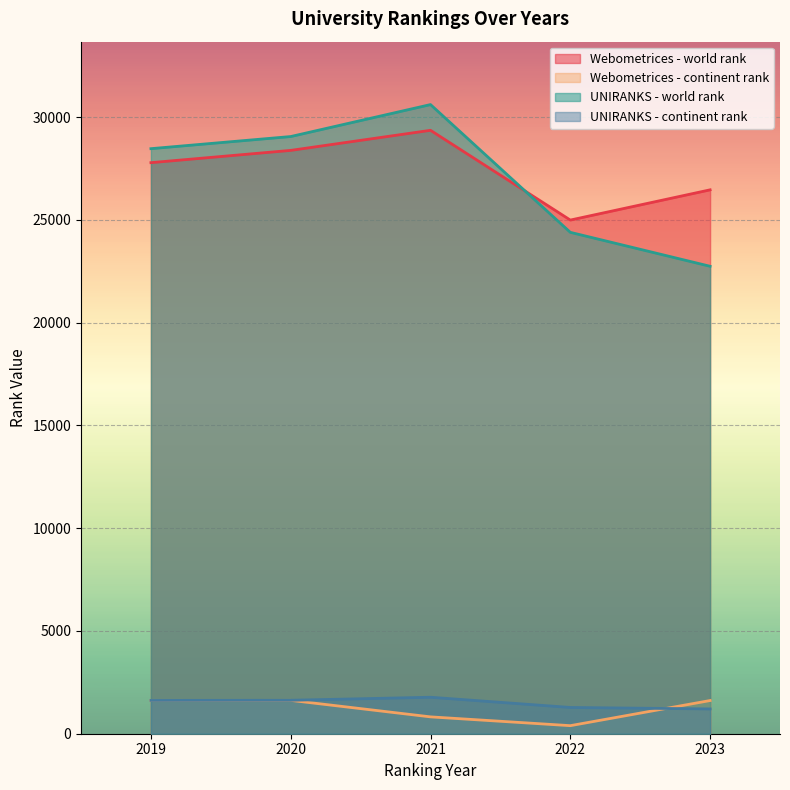

Rank the series at 2019 from lowest to highest value.

Webometrices - continent rank, UNIRANKS - continent rank, Webometrices - world rank, UNIRANKS - world rank